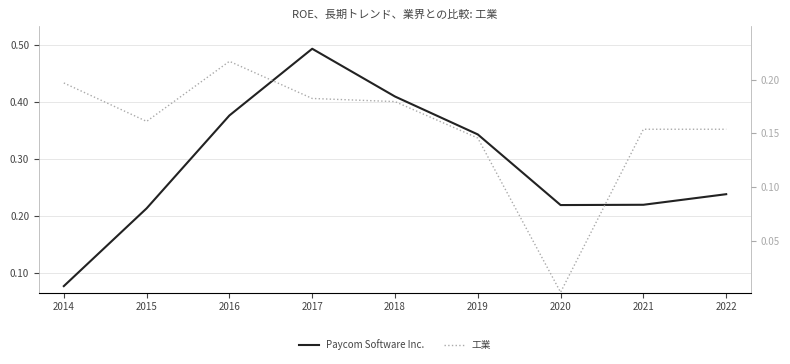

Which series changed the most between 2014 and 2016?

Paycom Software Inc.